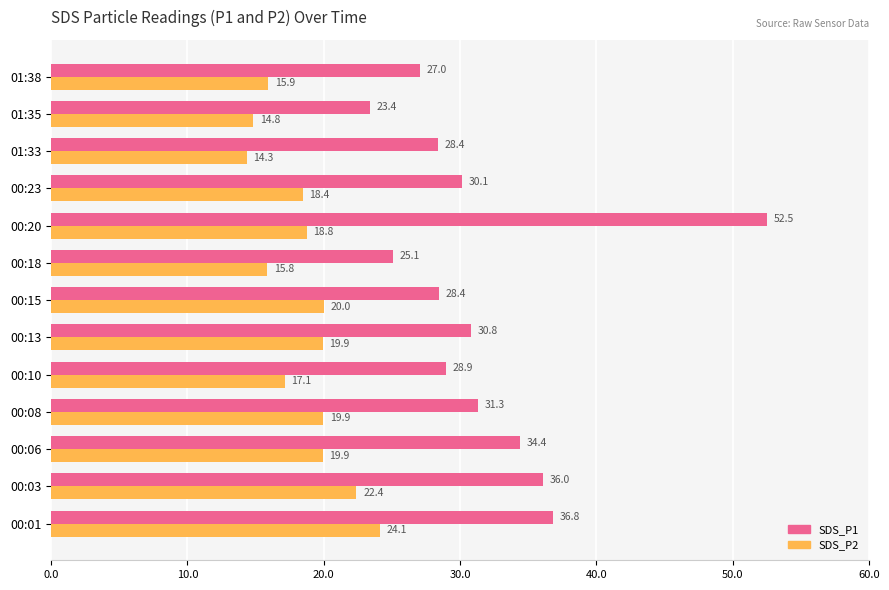

Between 00:15 and 00:20, which series saw the biggest shift?

SDS_P1